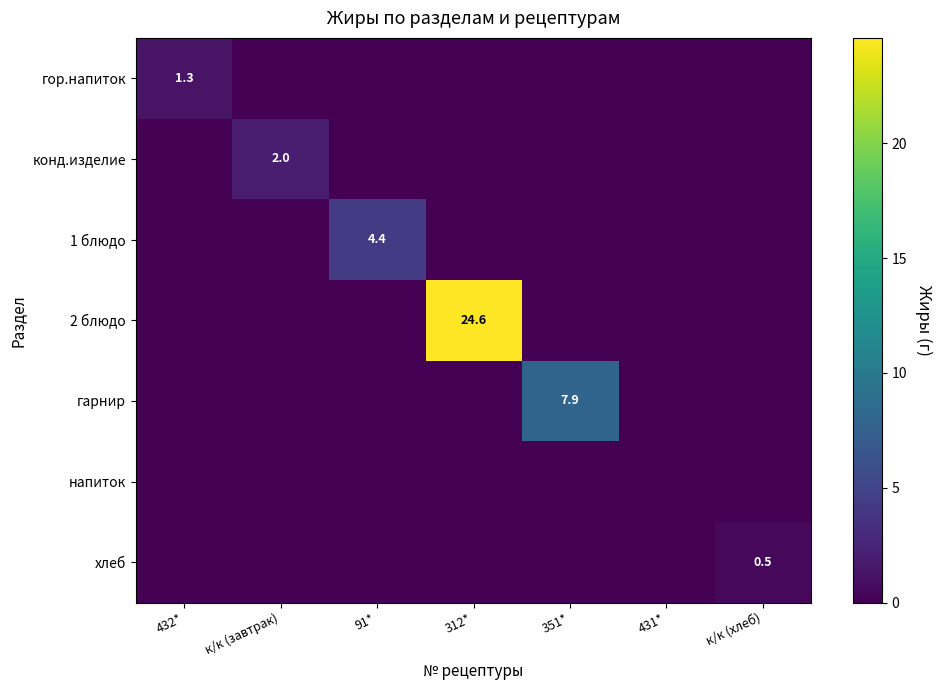

Which category has the highest value across all series?

312*